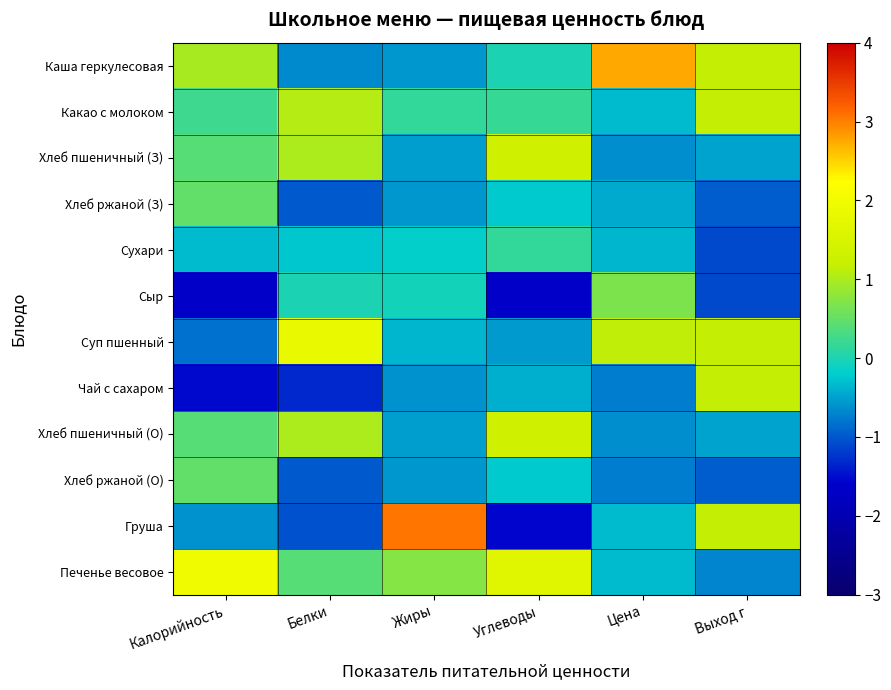

At which category is the sum across all series the highest?

Калорийность